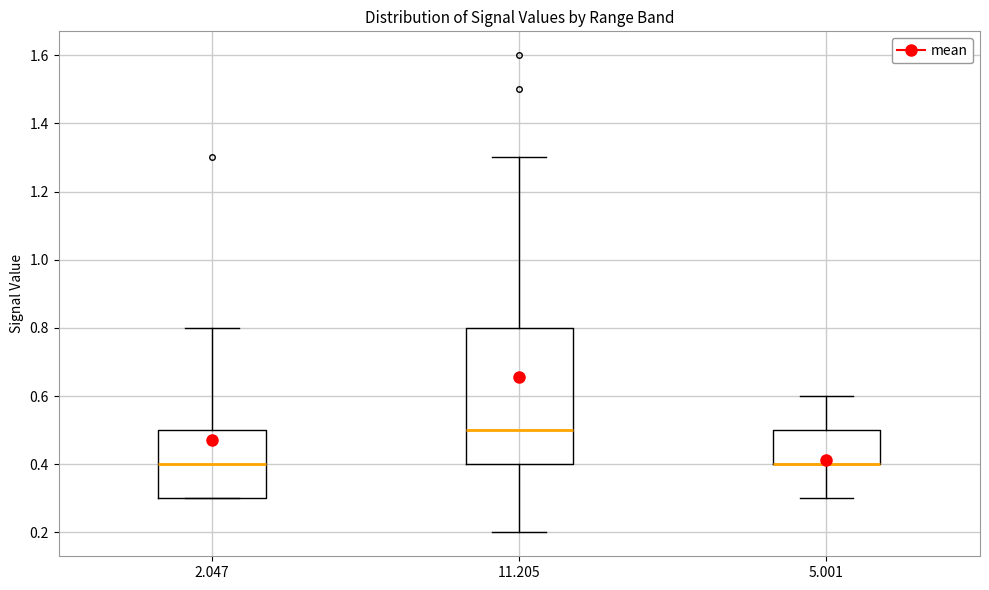

Where is the upper edge of the box at x = 2.047 on the y-axis? The values are not printed on the chart, so give them approximately, as read against the axis.

0.5